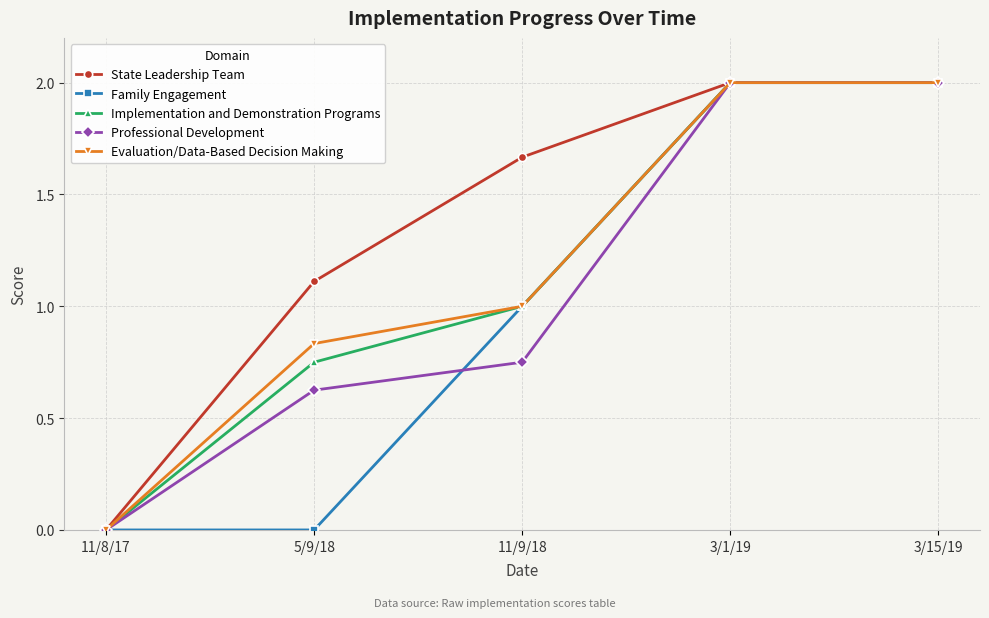

What is the label of the 5th point from the right?

11/8/17